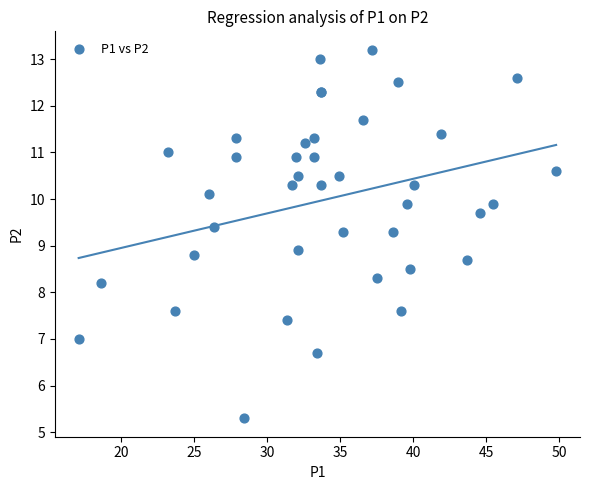

What Y value in the scatter plot is closest to 9?

8.9